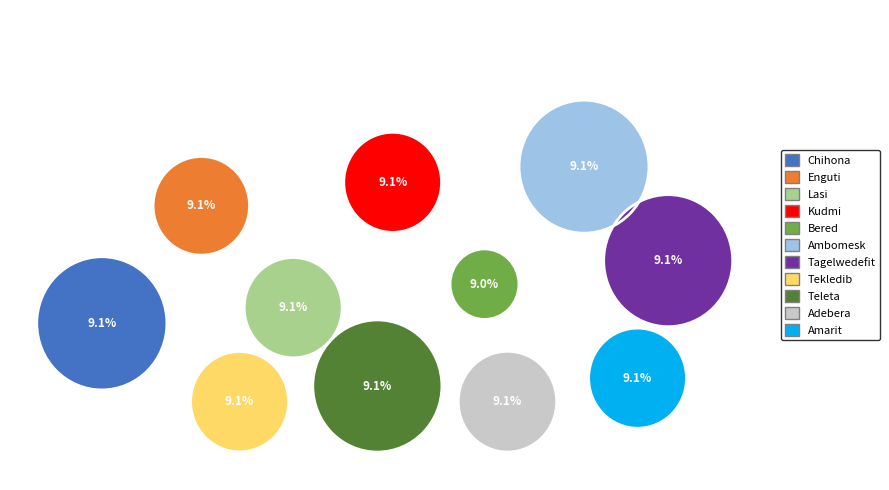

Is 20164 the majority of the pie?

No